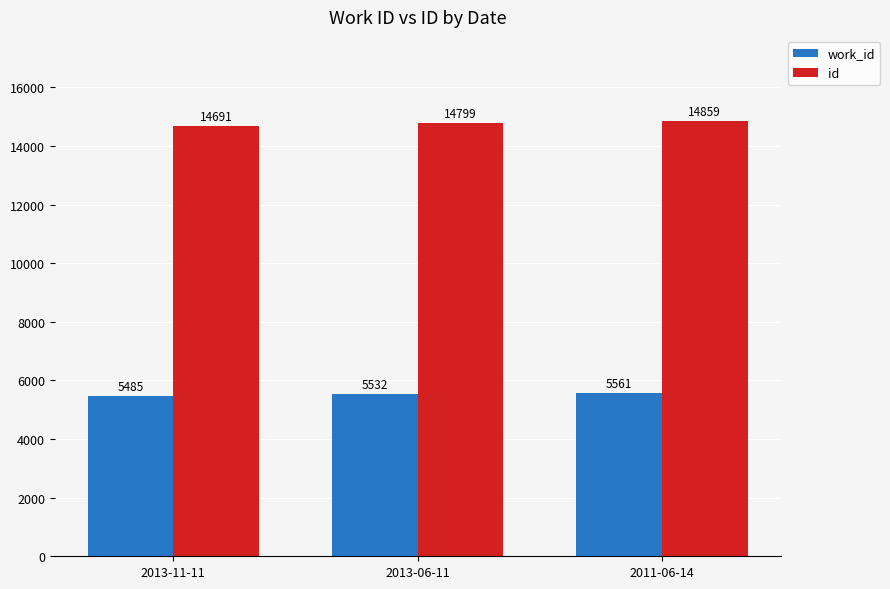

Is it true that work_id equals 9730 at 2013-06-11?

False